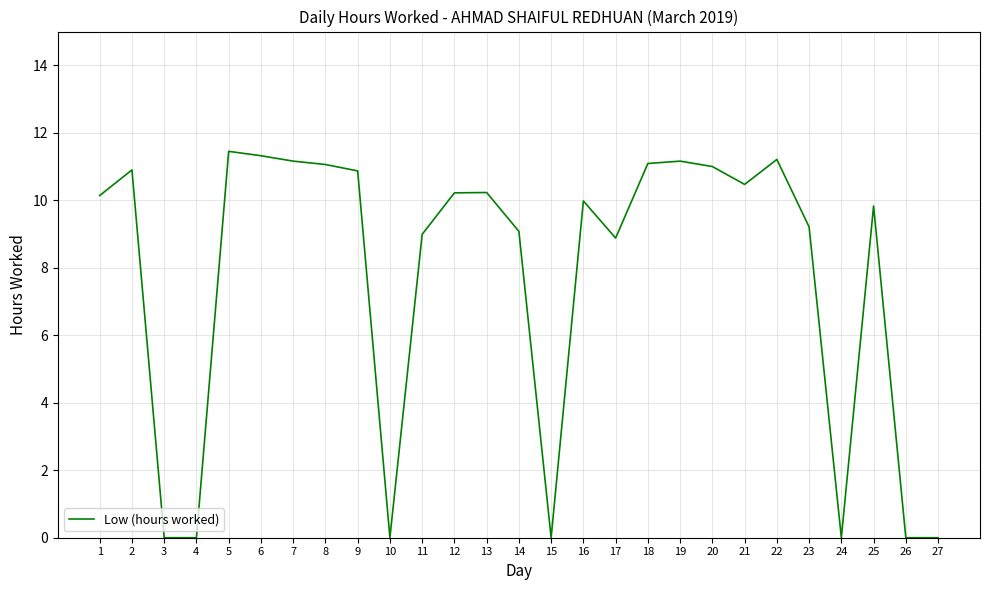

What is the change in value from 1 to 17?

-1.3